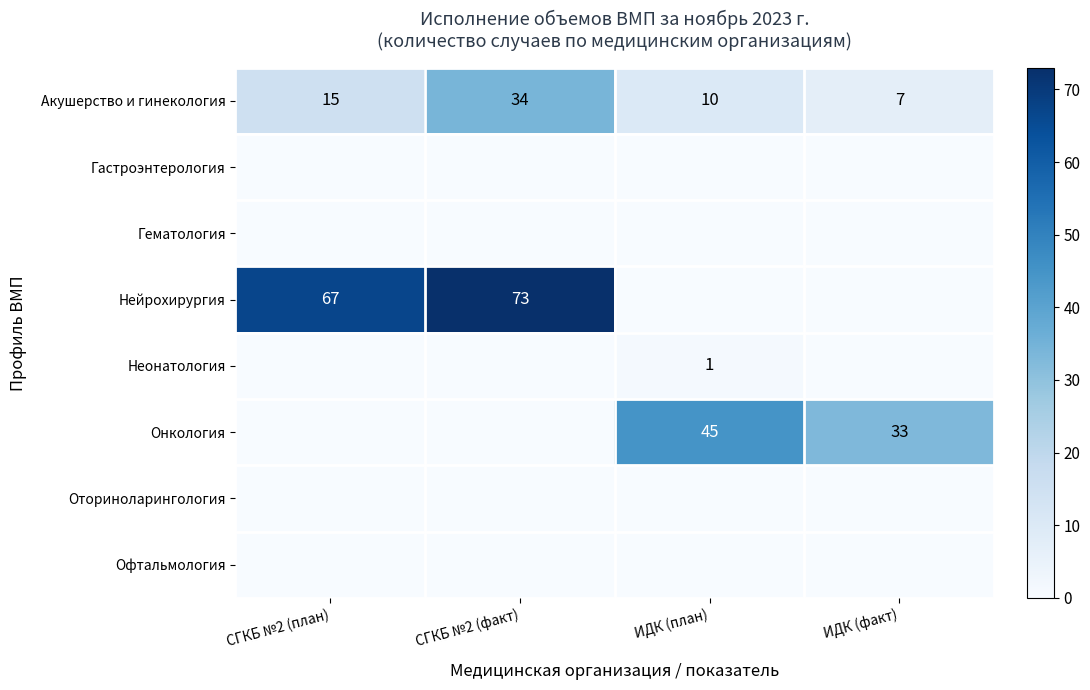

What is the approximate value of Акушерство и гинекология at ИДК (план), to the nearest 5?

10